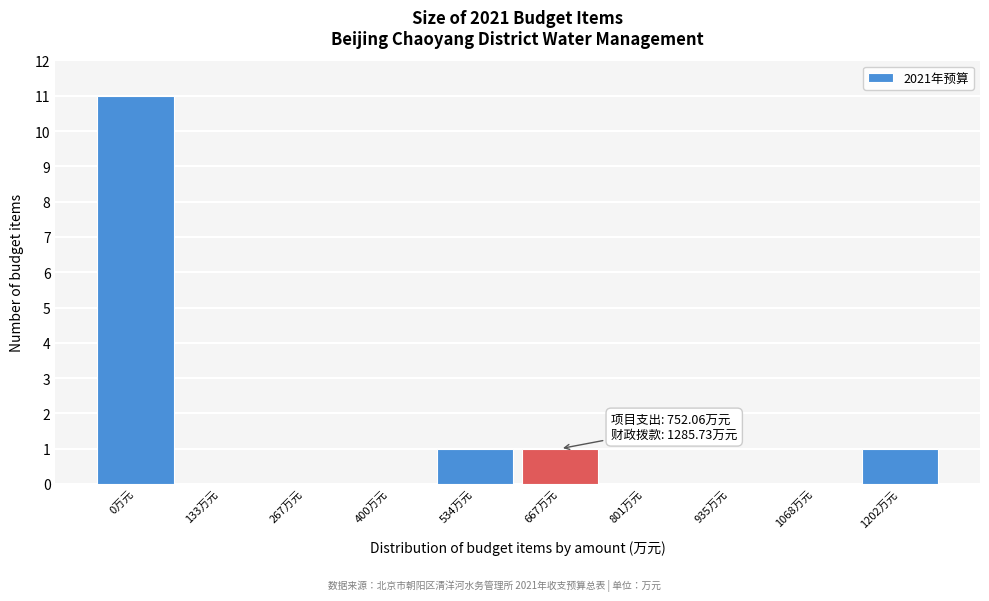

Reading left to right, extract all data points from this chart.

0万元=11	133万元=0	267万元=0	400万元=0	534万元=1	667万元=1	801万元=0	935万元=0	1068万元=0	1202万元=1